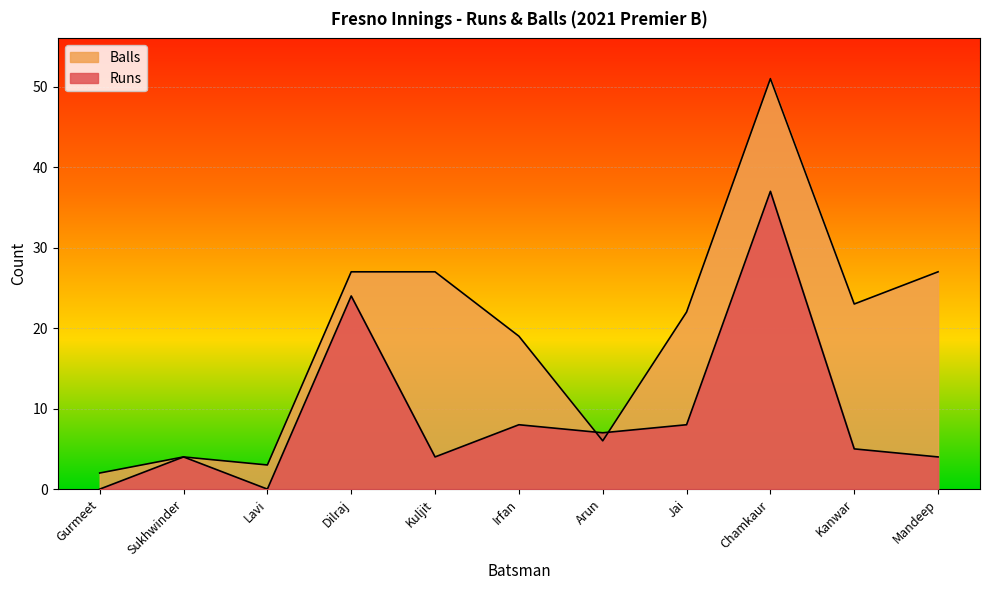

How many values in the Runs series exceed 5?

5